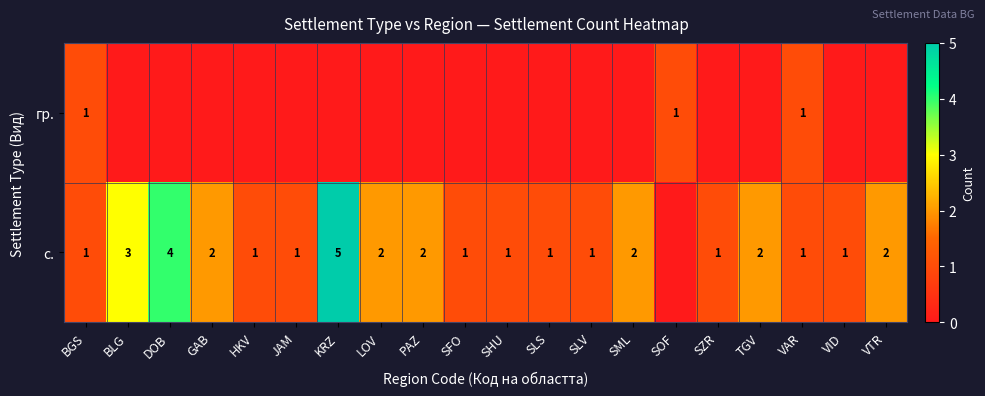

The value of гр. at SOF is 1. True or false?

True